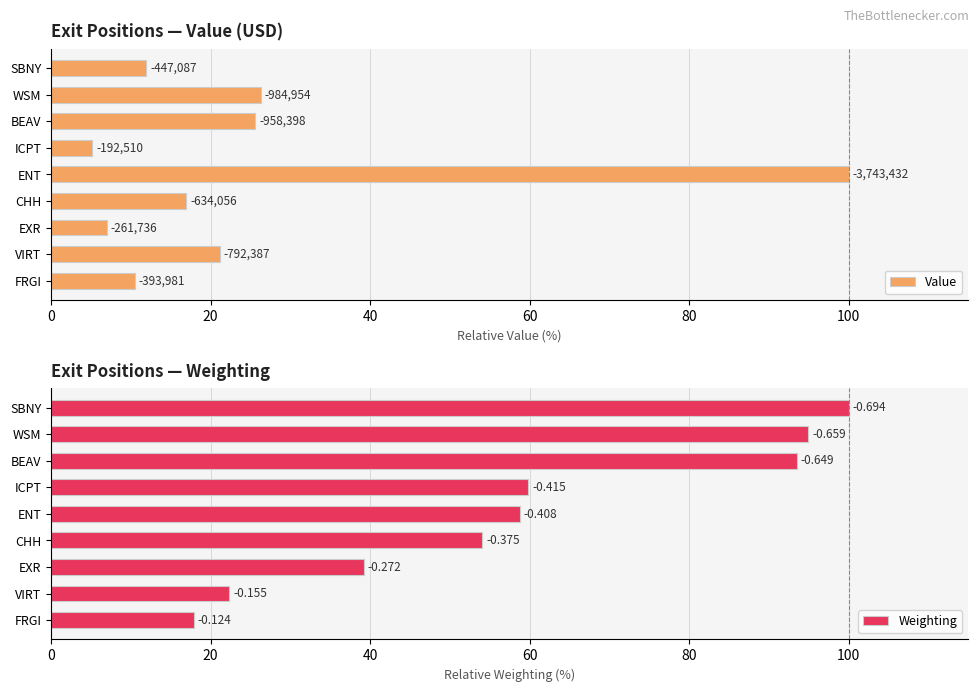

Is the value of Weighting at BEAV greater than the value of Value at SBNY?

Yes